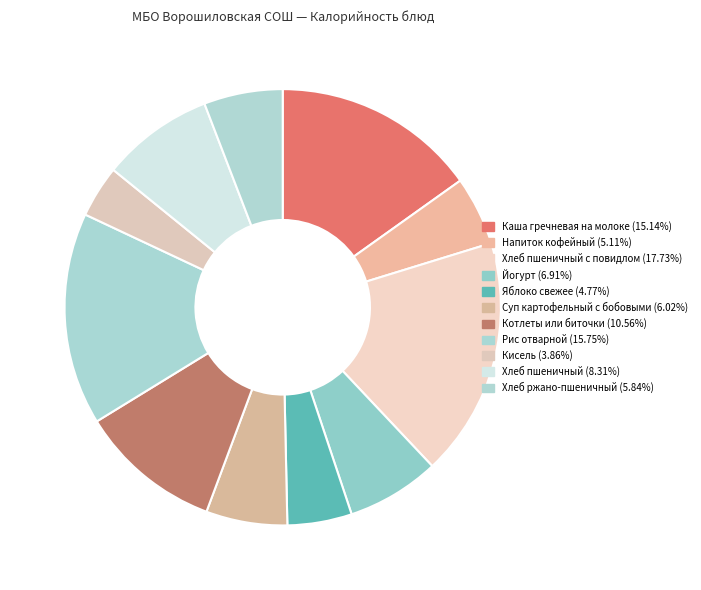

Which slice is the smallest?

Кисель